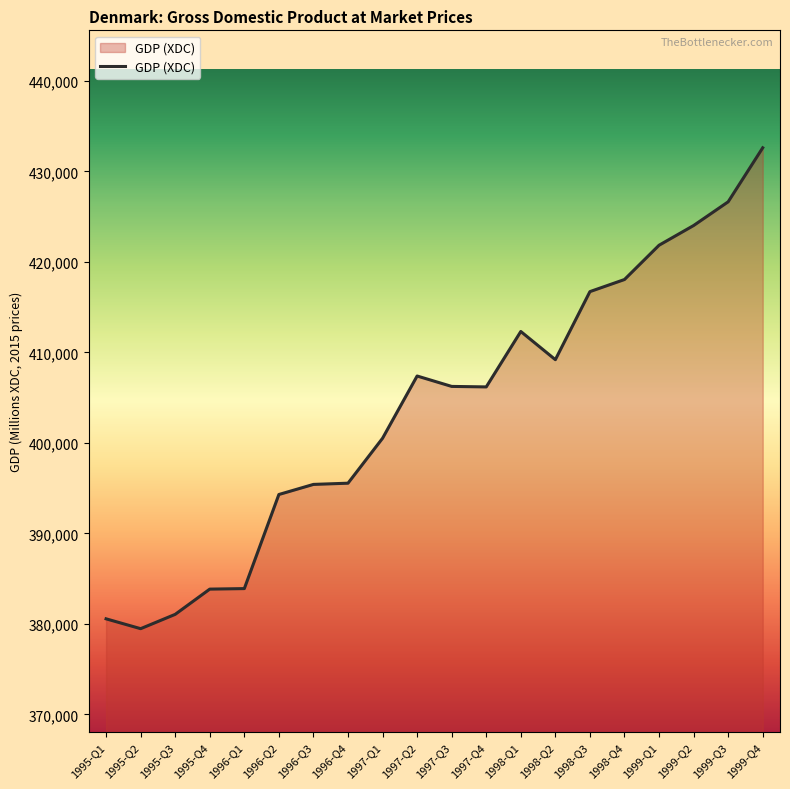

The value at 1998-Q2 is 158712.5. True or false?

False